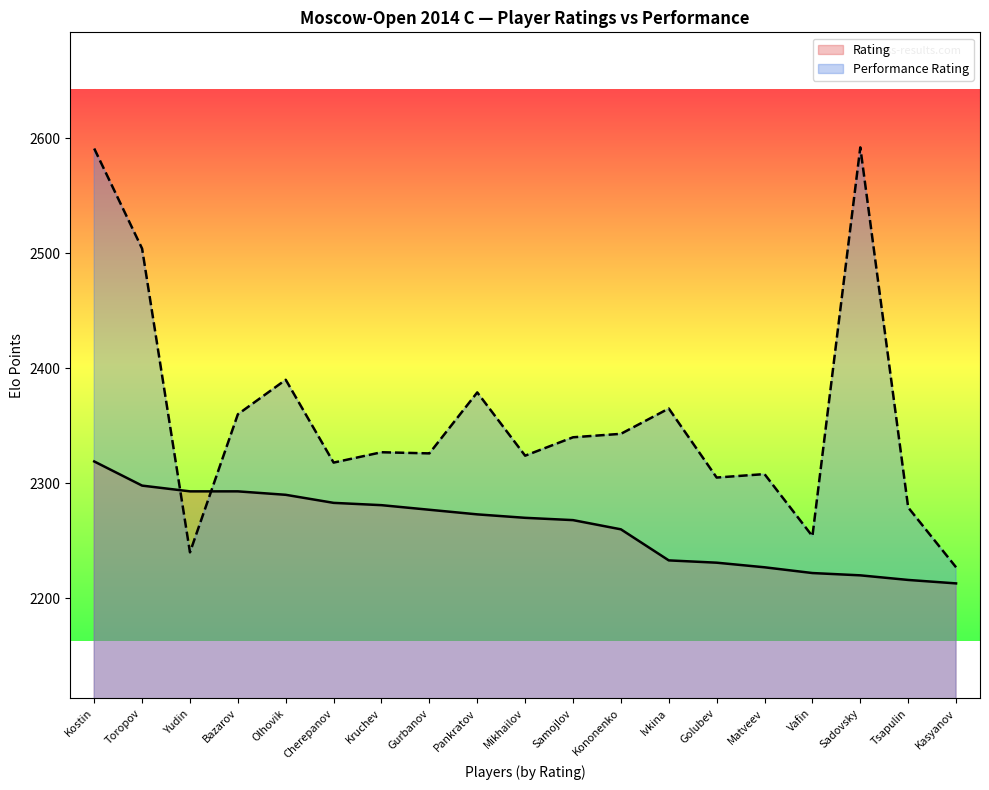

What is the difference between the second highest and second lowest values in the Performance Rating series?

351